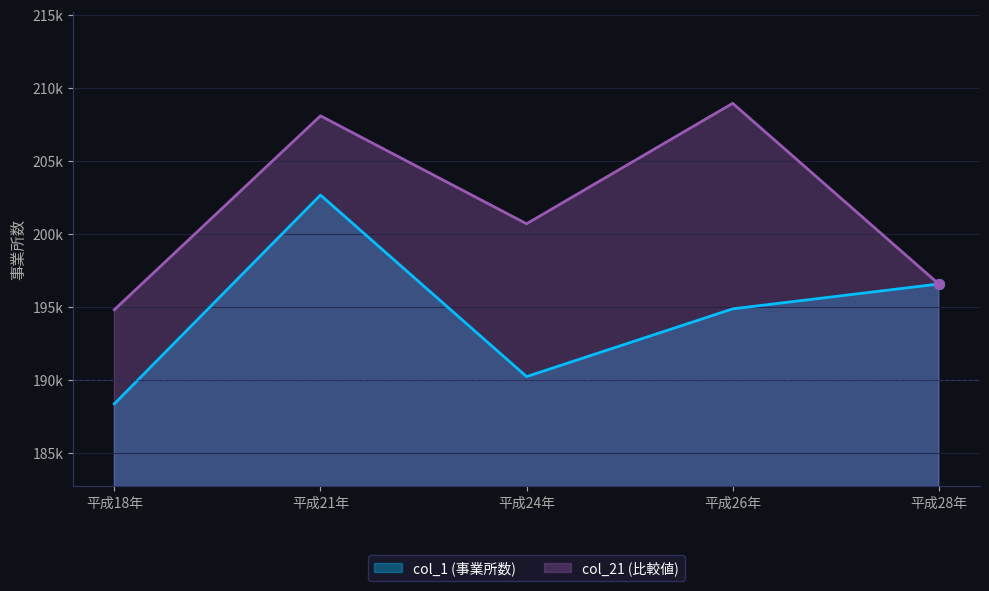

Rank the series at 平成18年 from highest to lowest value.

col_21 (比較値), col_1 (事業所数)